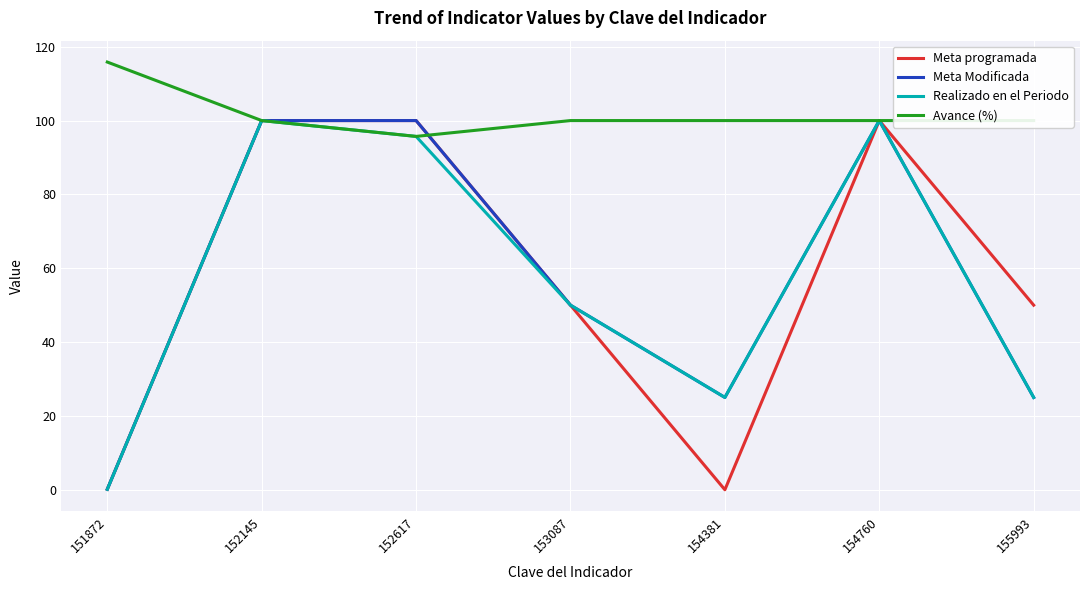

How many lines are shown in the chart?

4